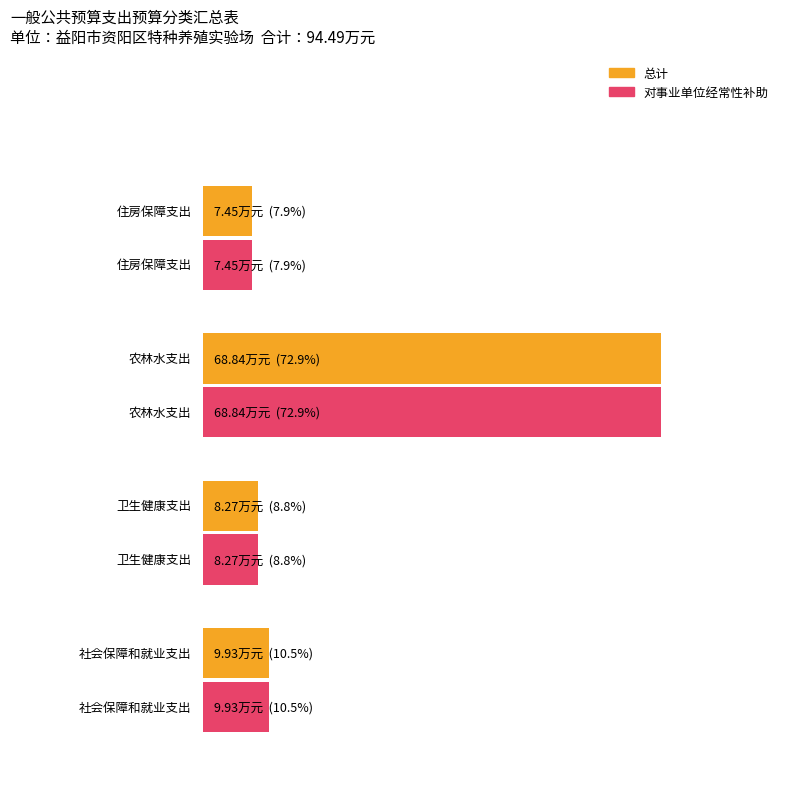

What is the difference between the maximum and second lowest values in the 总计 series?

60.6